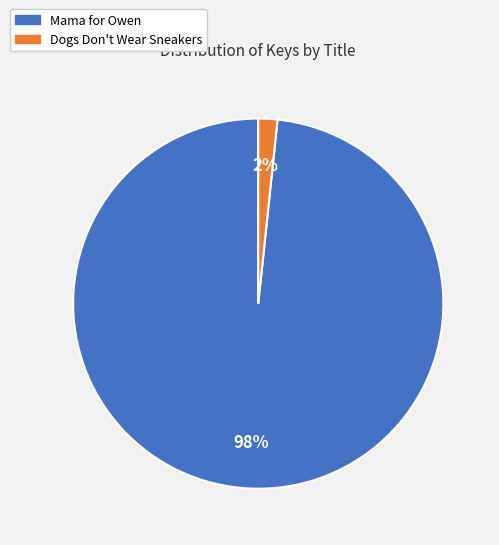

To the nearest percent, what percentage of the pie is Mama for Owen?

98%